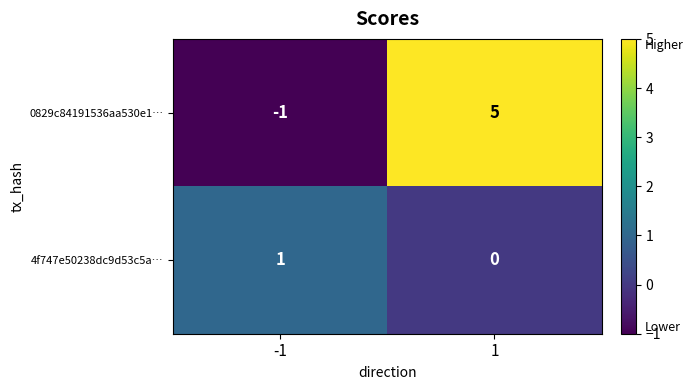

Reading left to right, extract all data points from this chart.

0829c84191536aa530e1…: -1=-1	1=5
4f747e50238dc9d53c5a…: -1=1	1=0